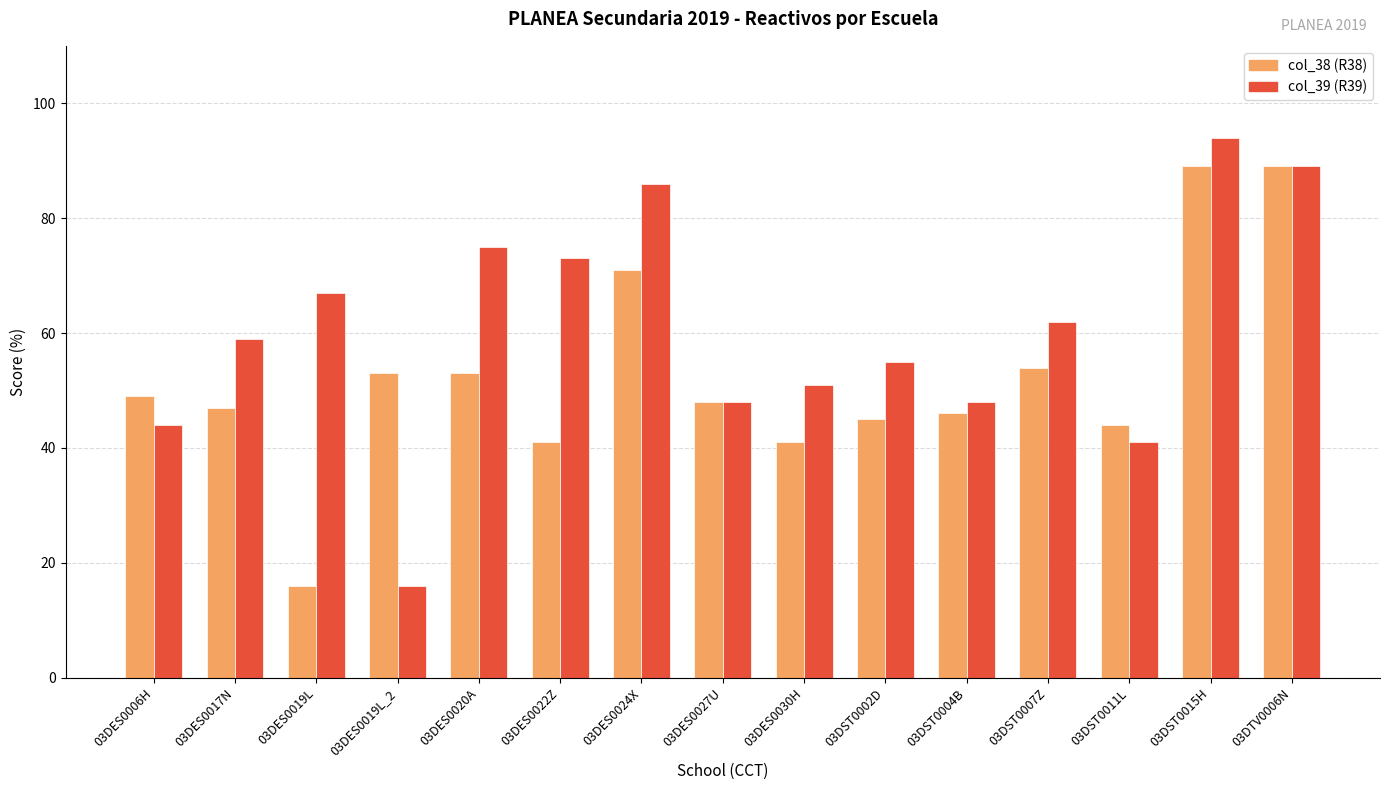

Reading right to left, extract all data points from this chart.

col_38: 03DTV0006N=89	03DST0015H=89	03DST0011L=44	03DST0007Z=54	03DST0004B=46	03DST0002D=45	03DES0030H=41	03DES0027U=48	03DES0024X=71	03DES0022Z=41	03DES0020A=53	03DES0019L_2=53	03DES0019L=16	03DES0017N=47	03DES0006H=49
col_39: 03DTV0006N=89	03DST0015H=94	03DST0011L=41	03DST0007Z=62	03DST0004B=48	03DST0002D=55	03DES0030H=51	03DES0027U=48	03DES0024X=86	03DES0022Z=73	03DES0020A=75	03DES0019L_2=16	03DES0019L=67	03DES0017N=59	03DES0006H=44